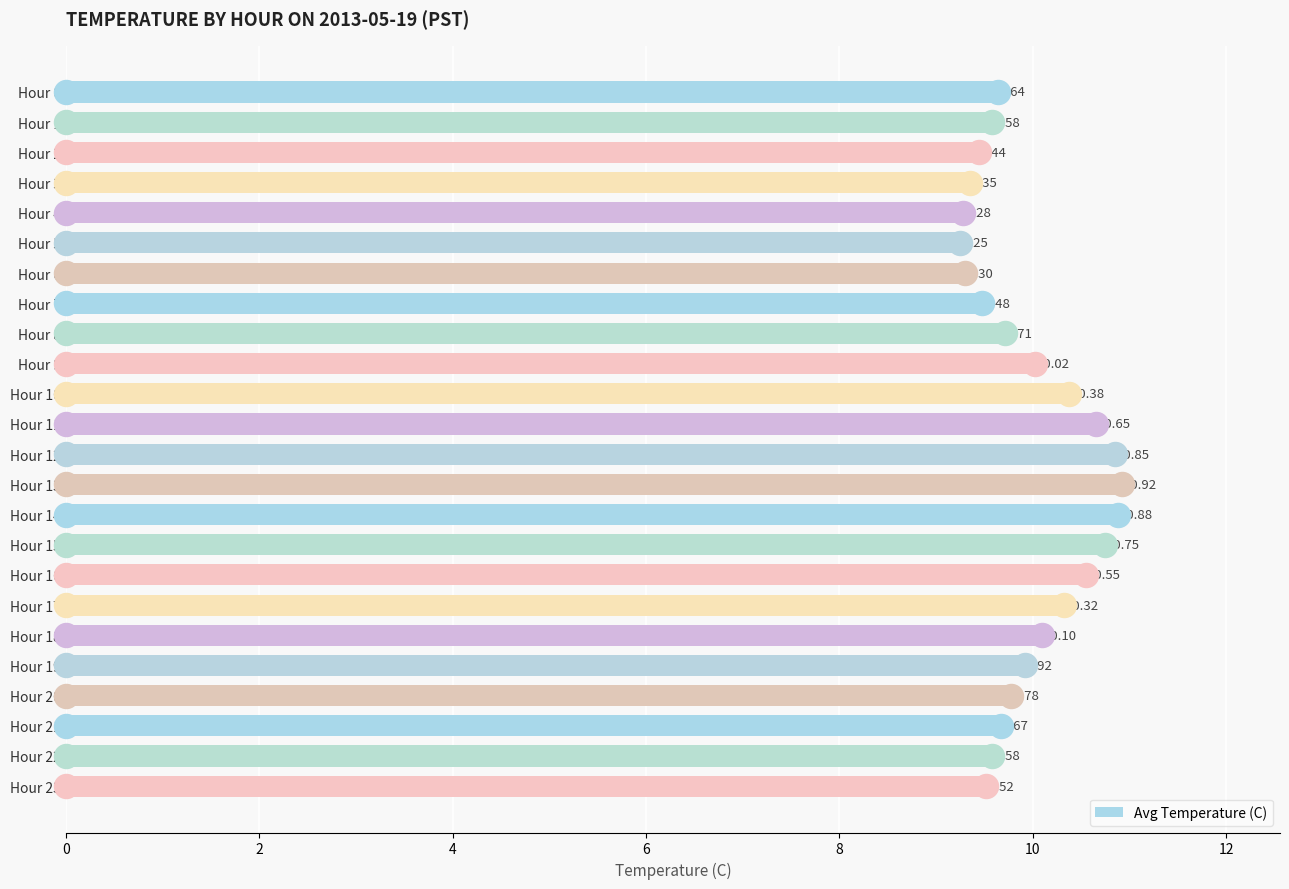

What is the ratio of the value at Hour 15 to the value at Hour 22?

1.1